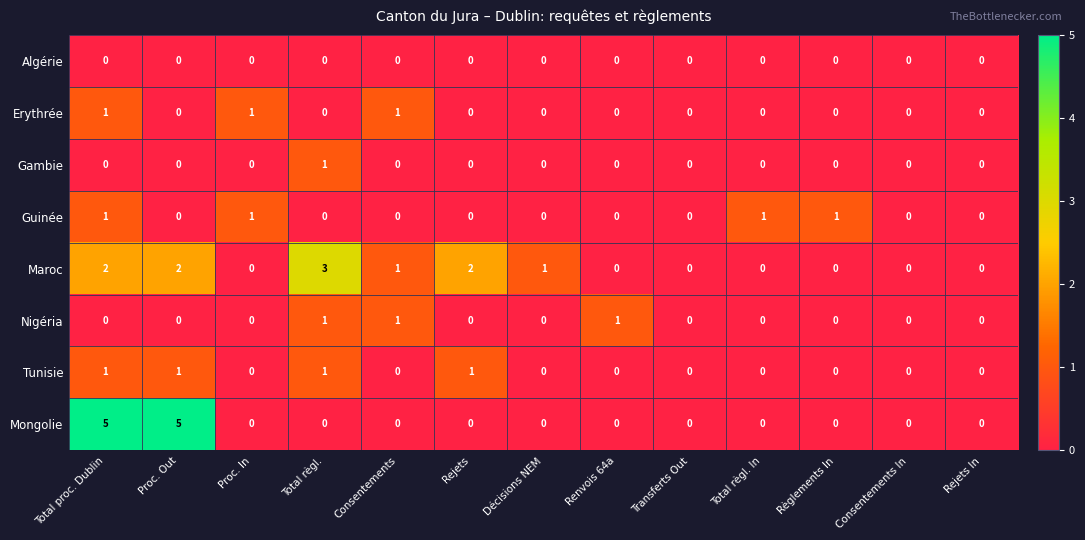

Which series has the largest total across all categories?

Maroc